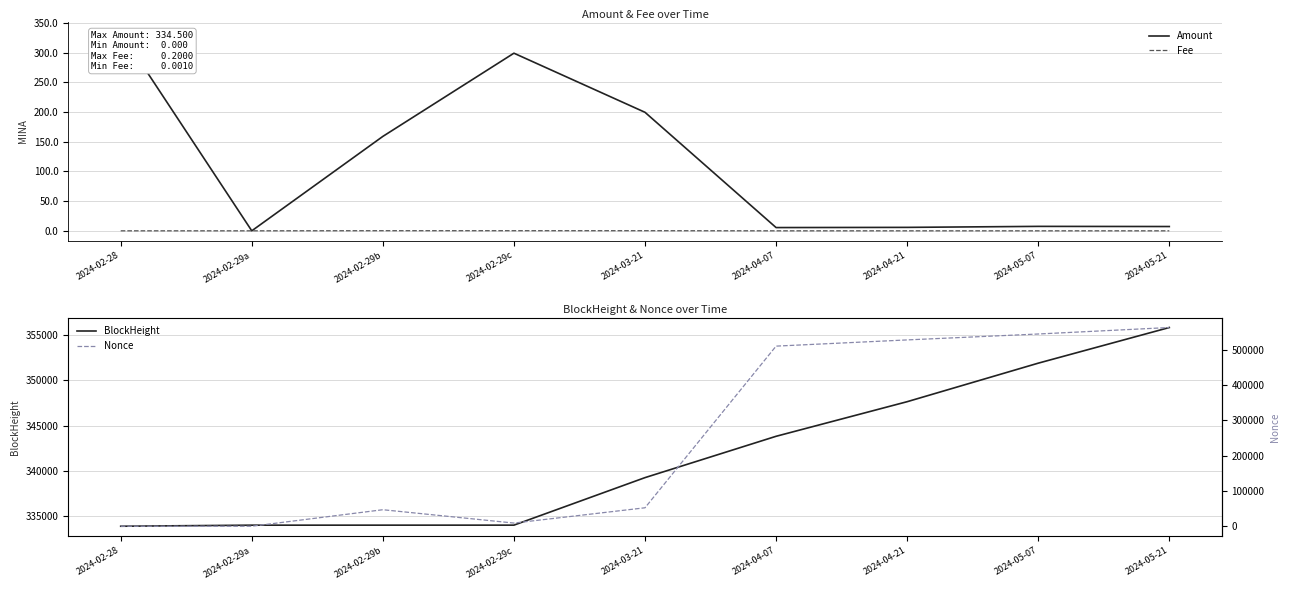

The Fee series shows 0.0 at 2024-05-07. True or false?

False